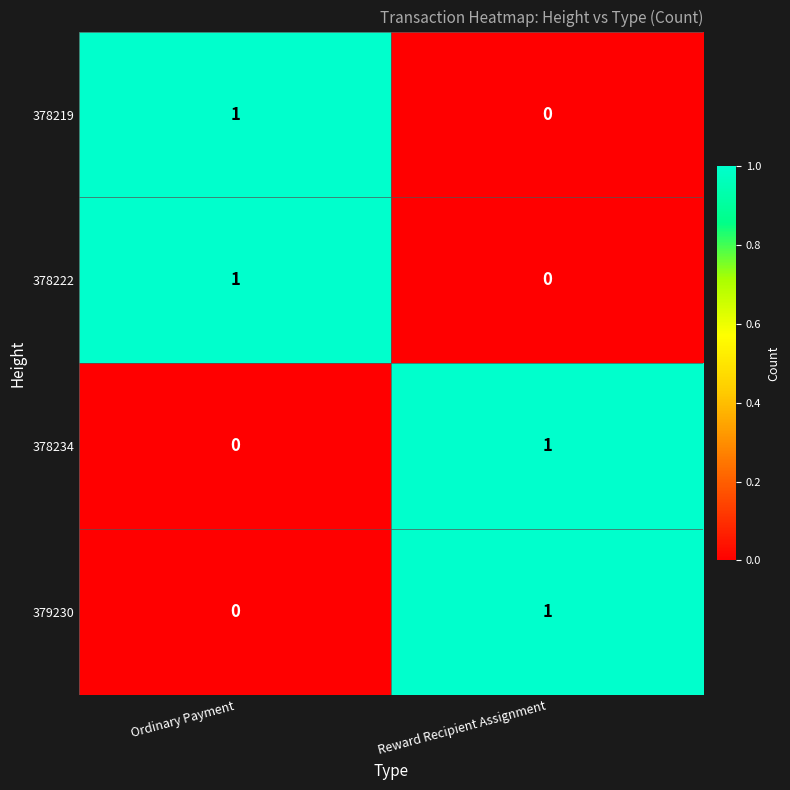

List the labels in order of 378222 value, largest first.

Ordinary Payment, Reward Recipient Assignment